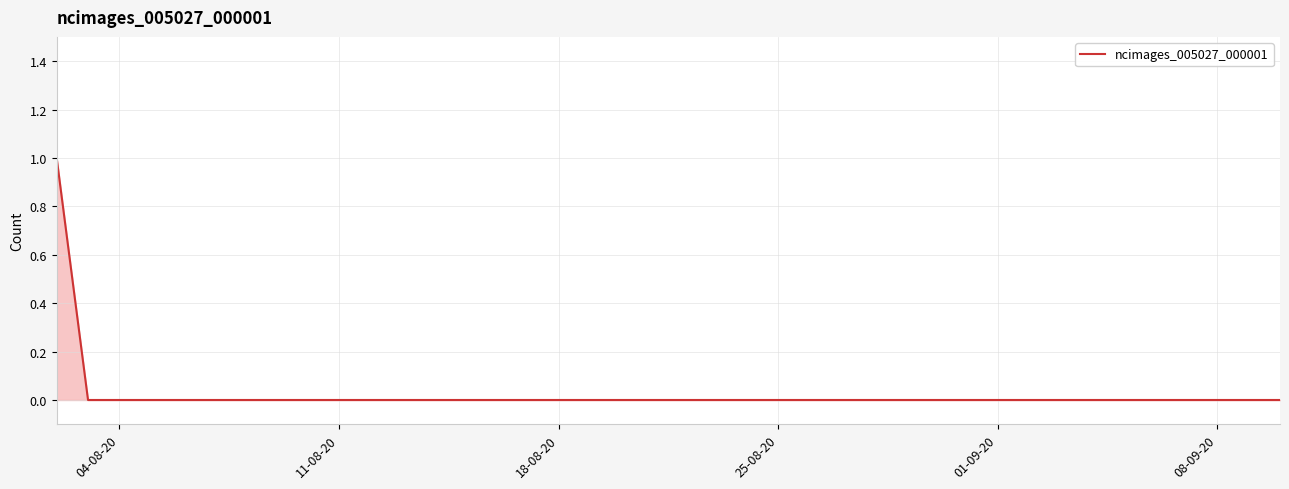

The chart shows a value of 0 at 01-09-20. True or false?

True